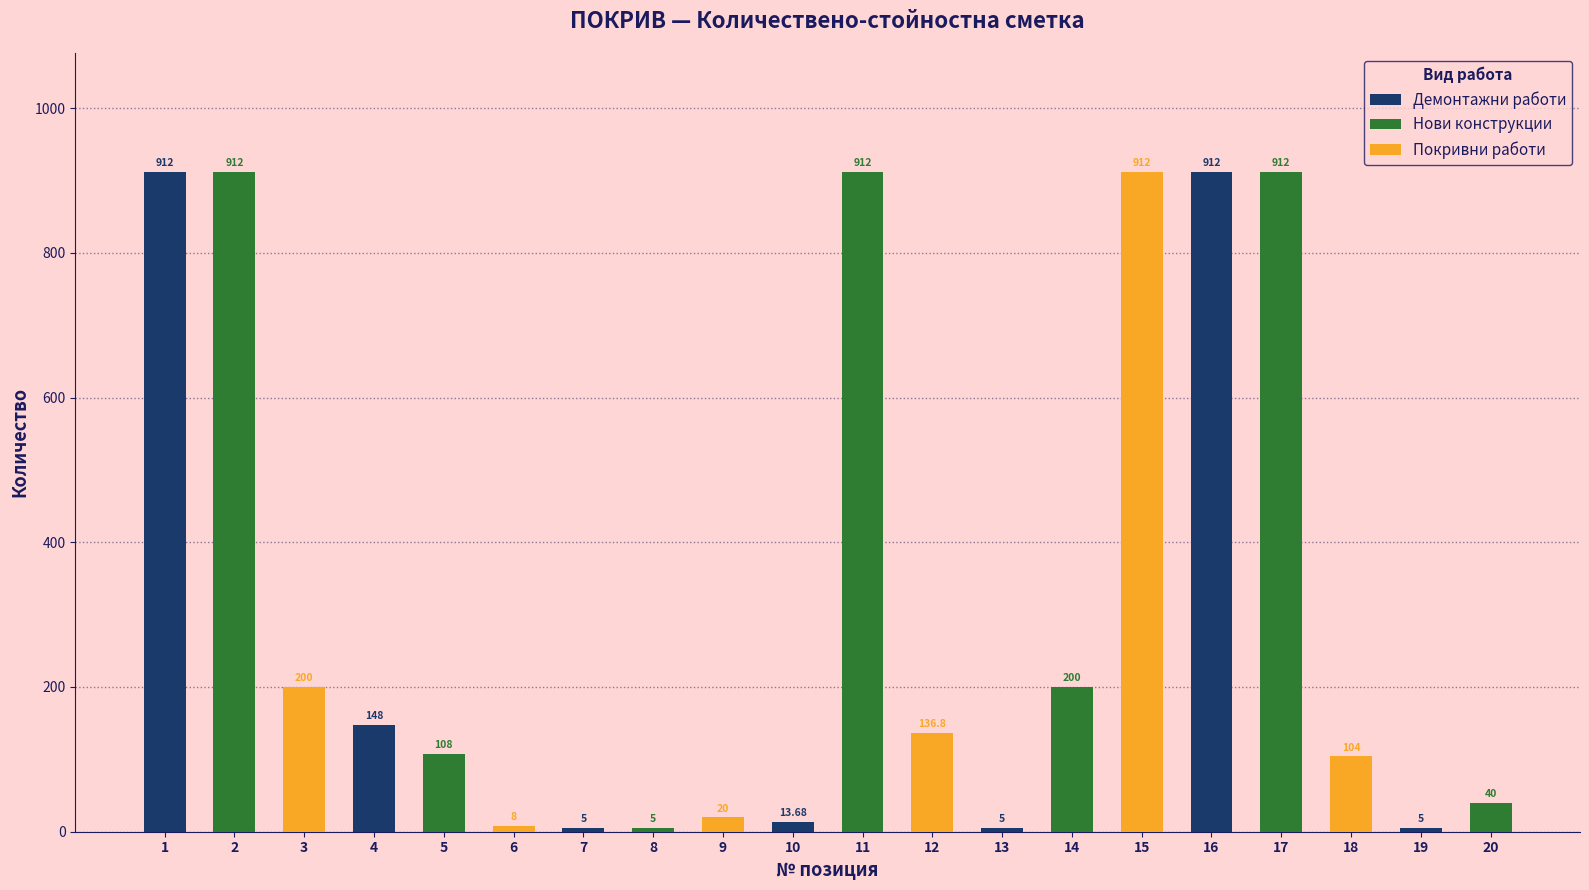

What is the difference between the second highest and second lowest values in the Нови конструкции series?

872.0